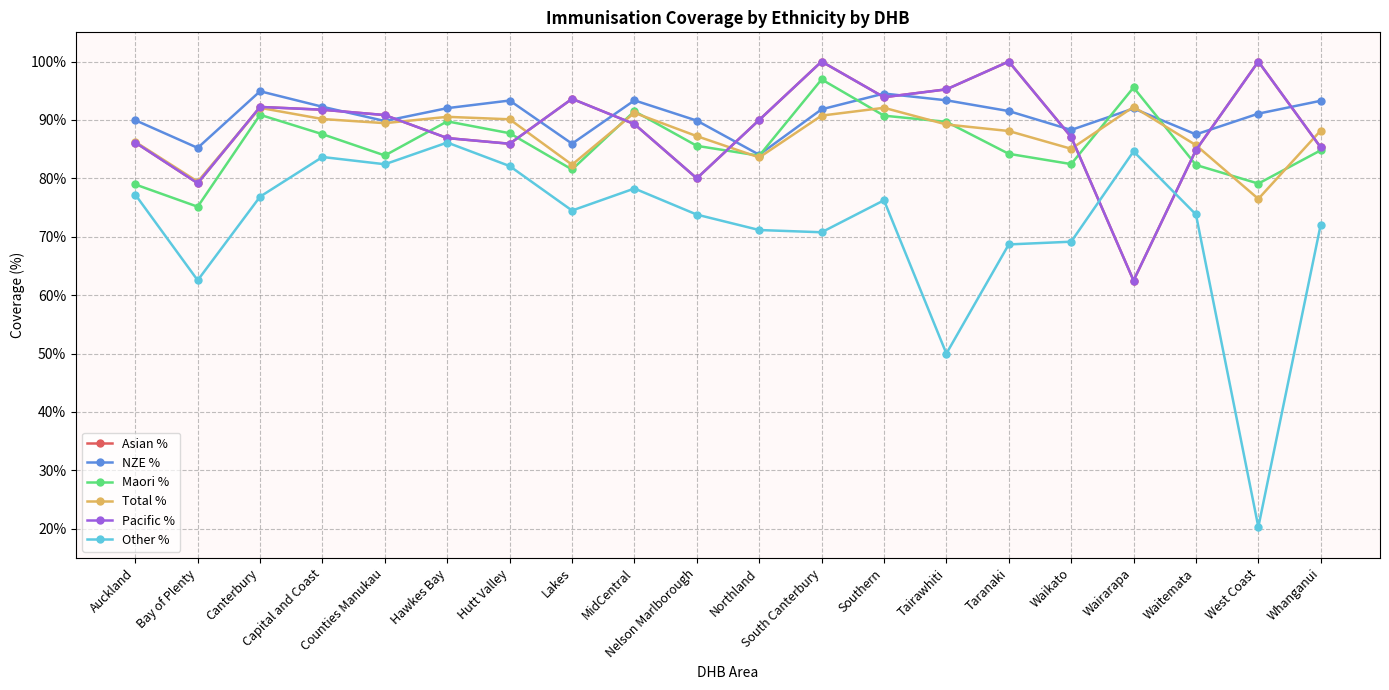

At Northland, list the series in order from largest to smallest.

Asian %, Pacific %, NZE %, Maori %, Total %, Other %